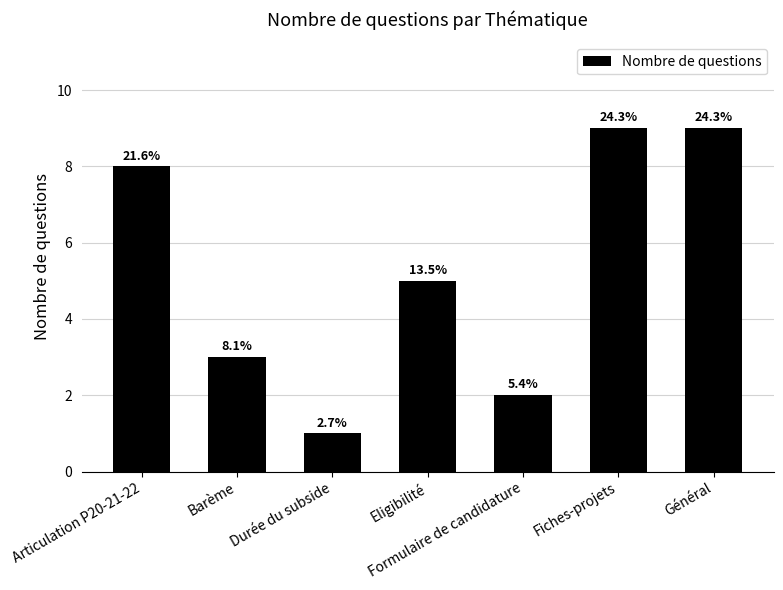

How many bars are there in total?

7